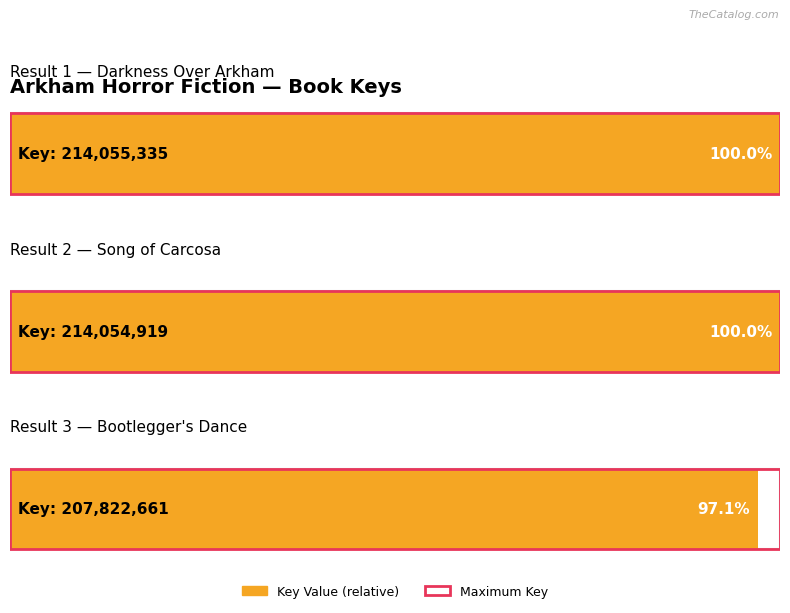

Where does the data first go above 214054919?

Darkness Over Arkham